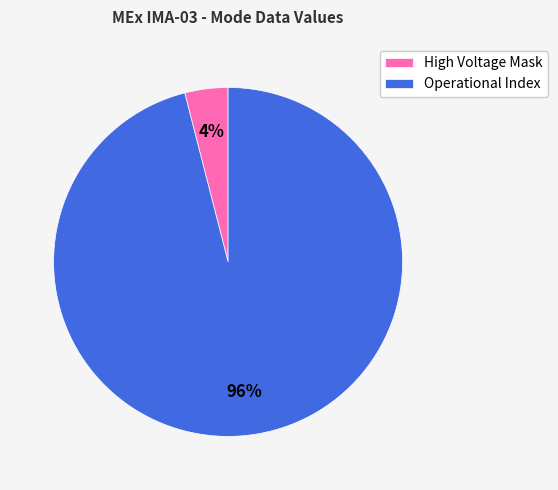

Count the number of slices in the pie.

2